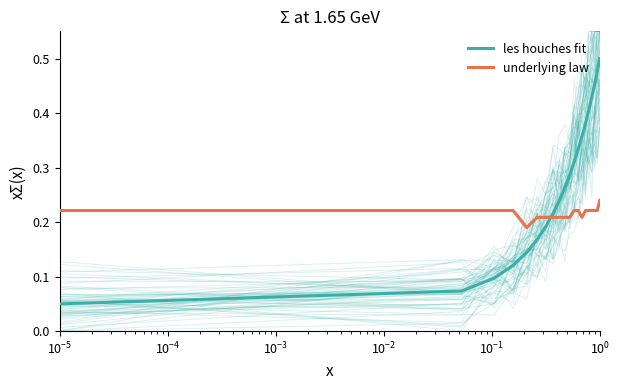

Which series has the widest spread of values?

les houches fit